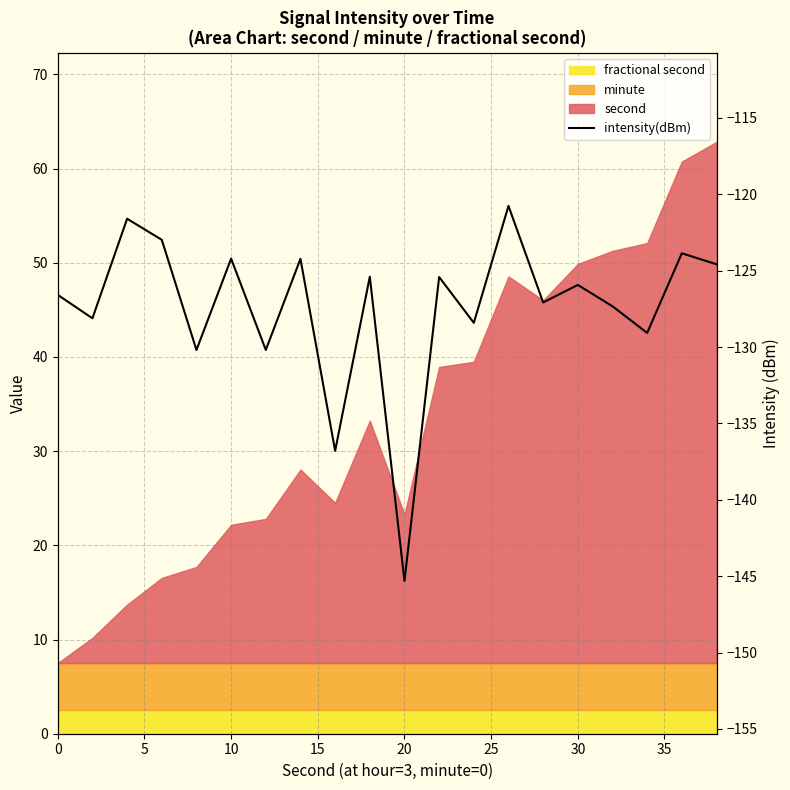

What is the value of the 5th point from the left?

-130.2